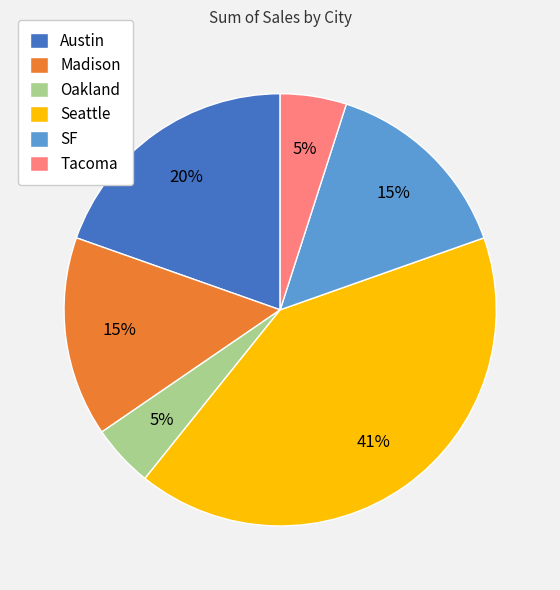

To the nearest percent, what is the combined percentage of Austin and Madison?

35%